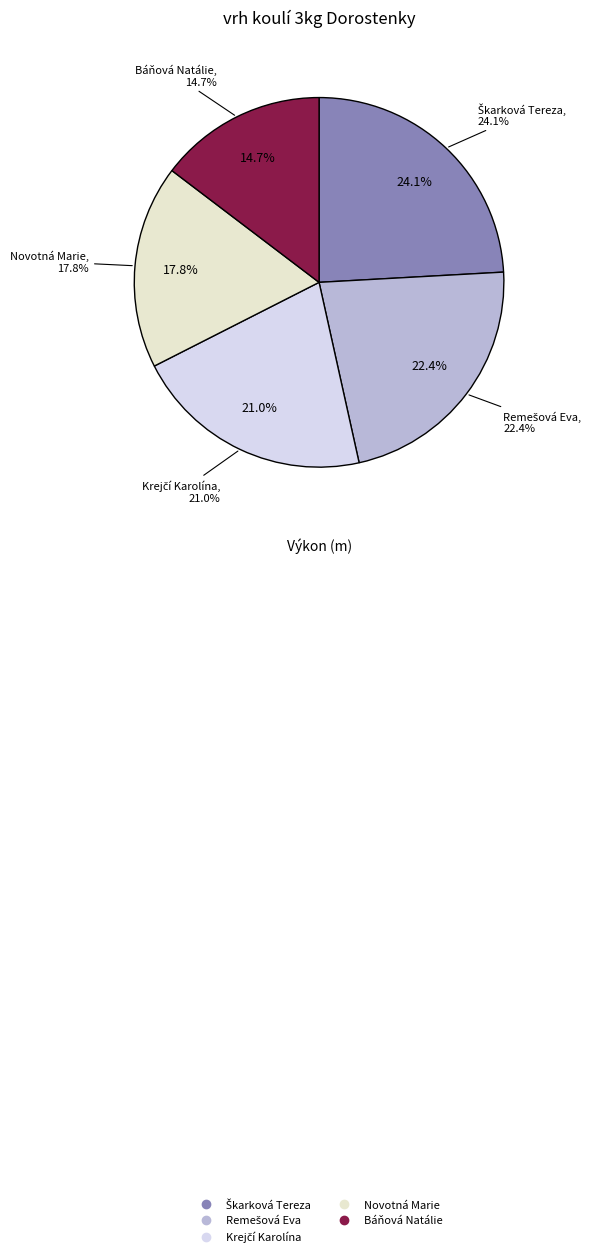

To the nearest percent, what is the difference between the largest and smallest slice percentages?

9%